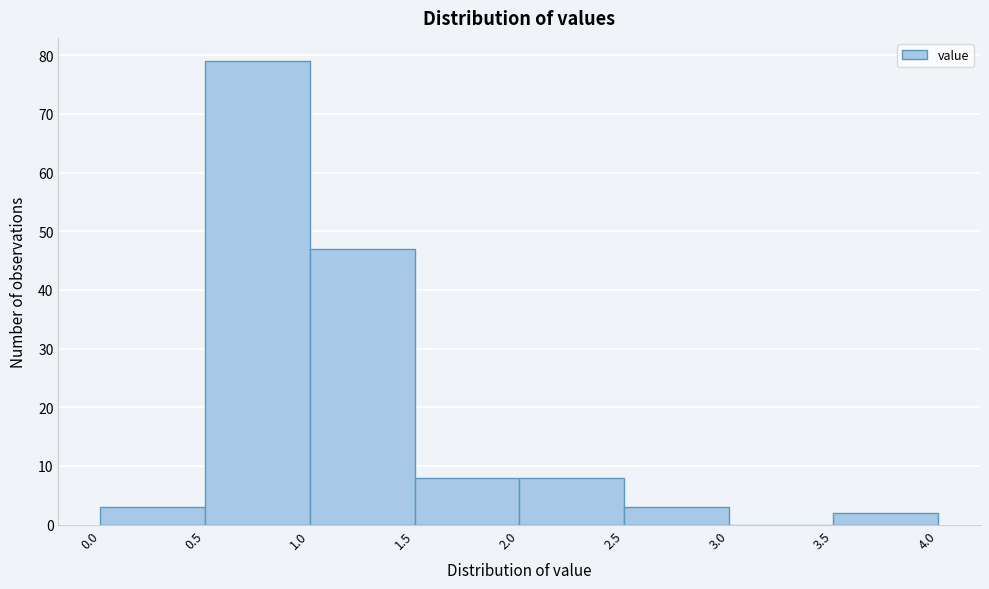

What is the height of the bar covering 2.0 to 2.5 on the x-axis? The values are not printed on the chart, so give them approximately, as read against the axis.

8